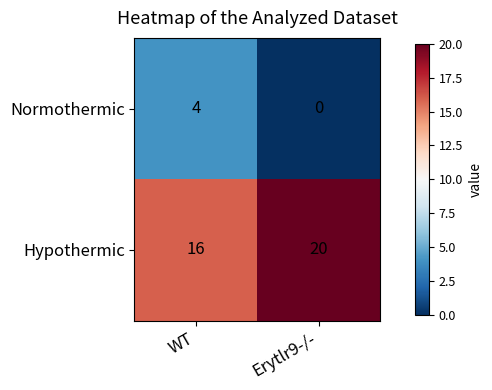

Reading right to left, what are all the values shown in this chart?

Normothermic: Erytlr9-/-=0	WT=4
Hypothermic: Erytlr9-/-=20	WT=16